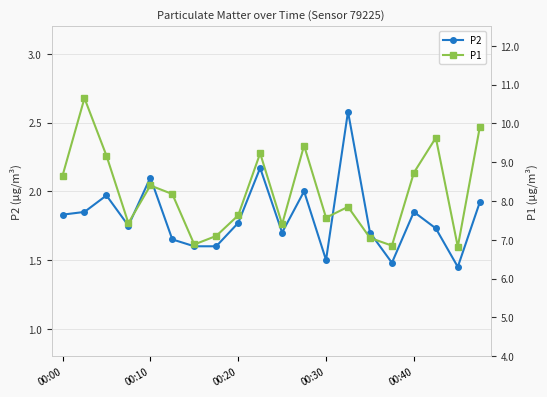

What is the total value across all series at 19?

11.8